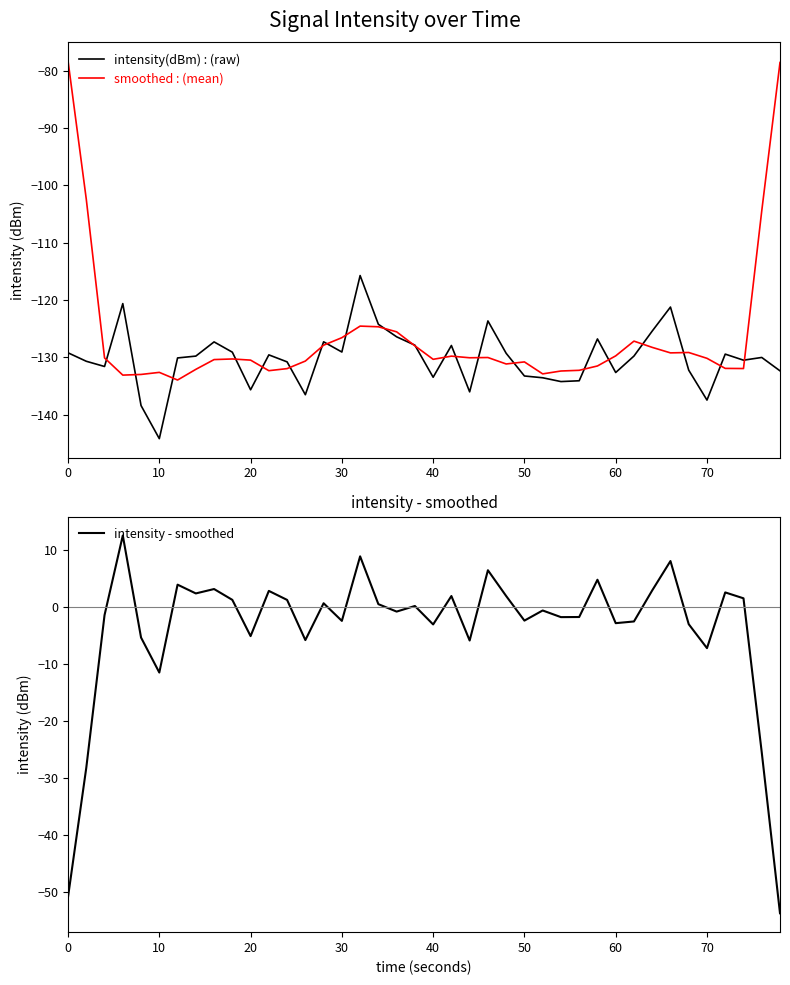

Which series has the largest total across all categories?

intensity - smoothed